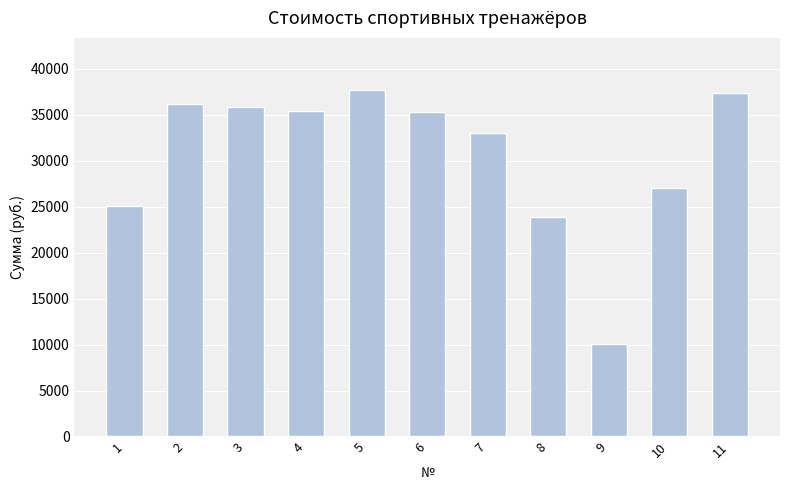

What is the difference between the second highest and second lowest values?

13470